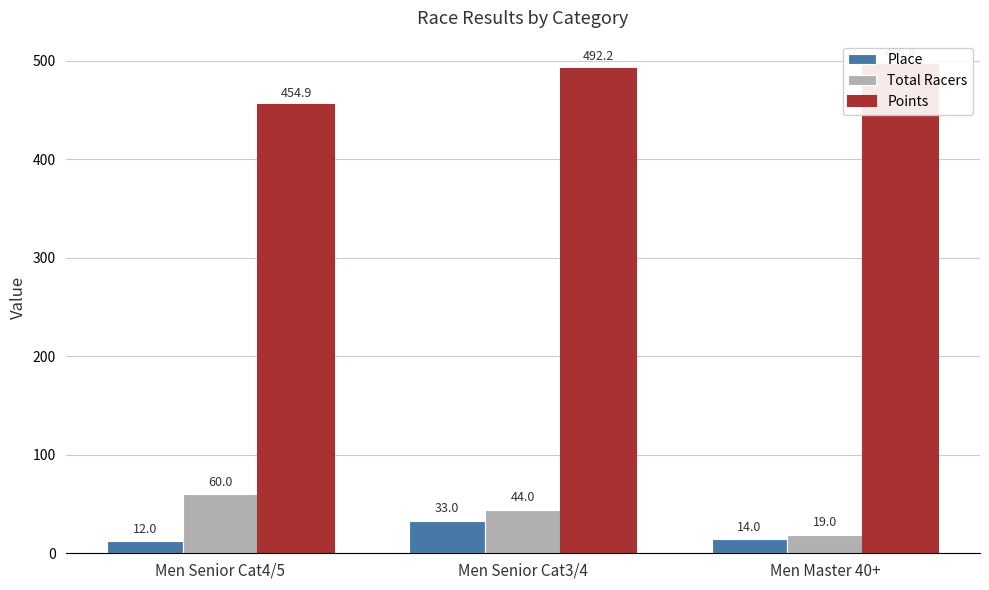

At which label does Points reach its minimum?

Men Senior Cat4/5